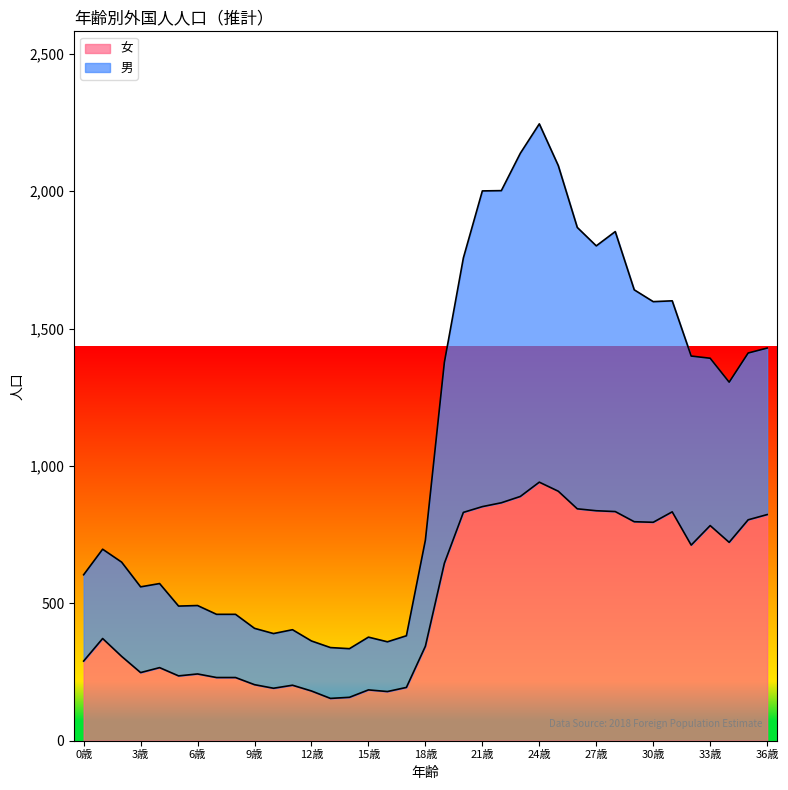

At which category does 女 reach its first local valley?

3歳